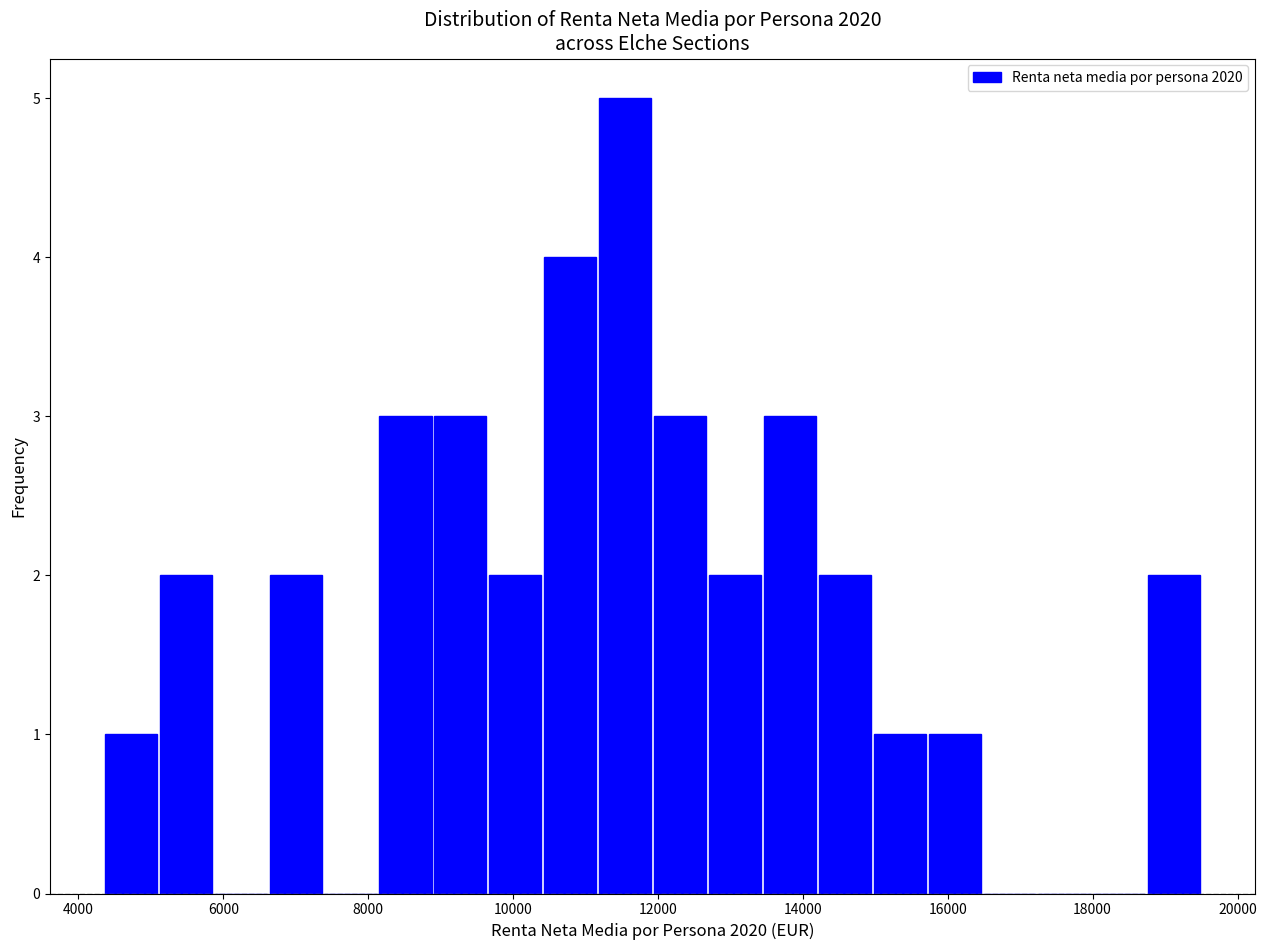

Around what value on the x-axis is the tallest bar? Give the approximate position of its centre, as read against the axis.

11600